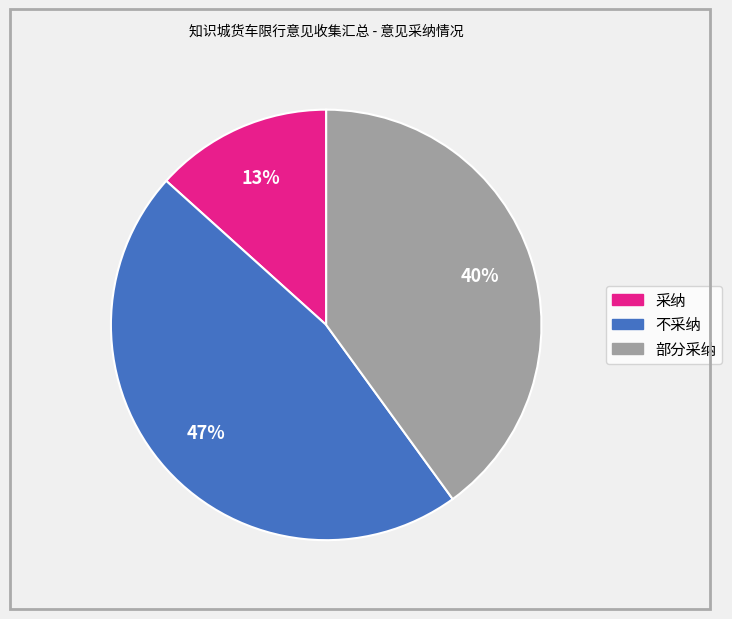

Which category has the smallest portion of the pie?

采纳